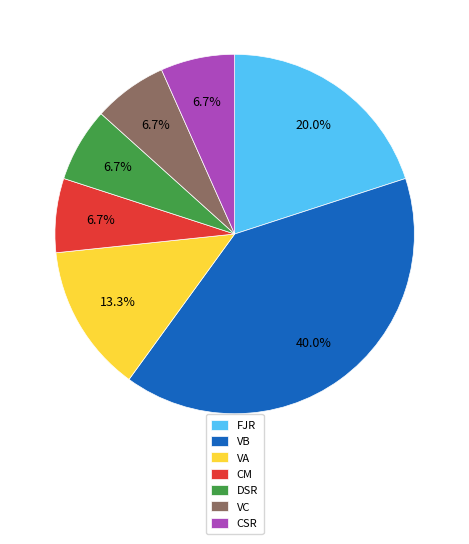

Which category has the biggest portion of the pie?

VB